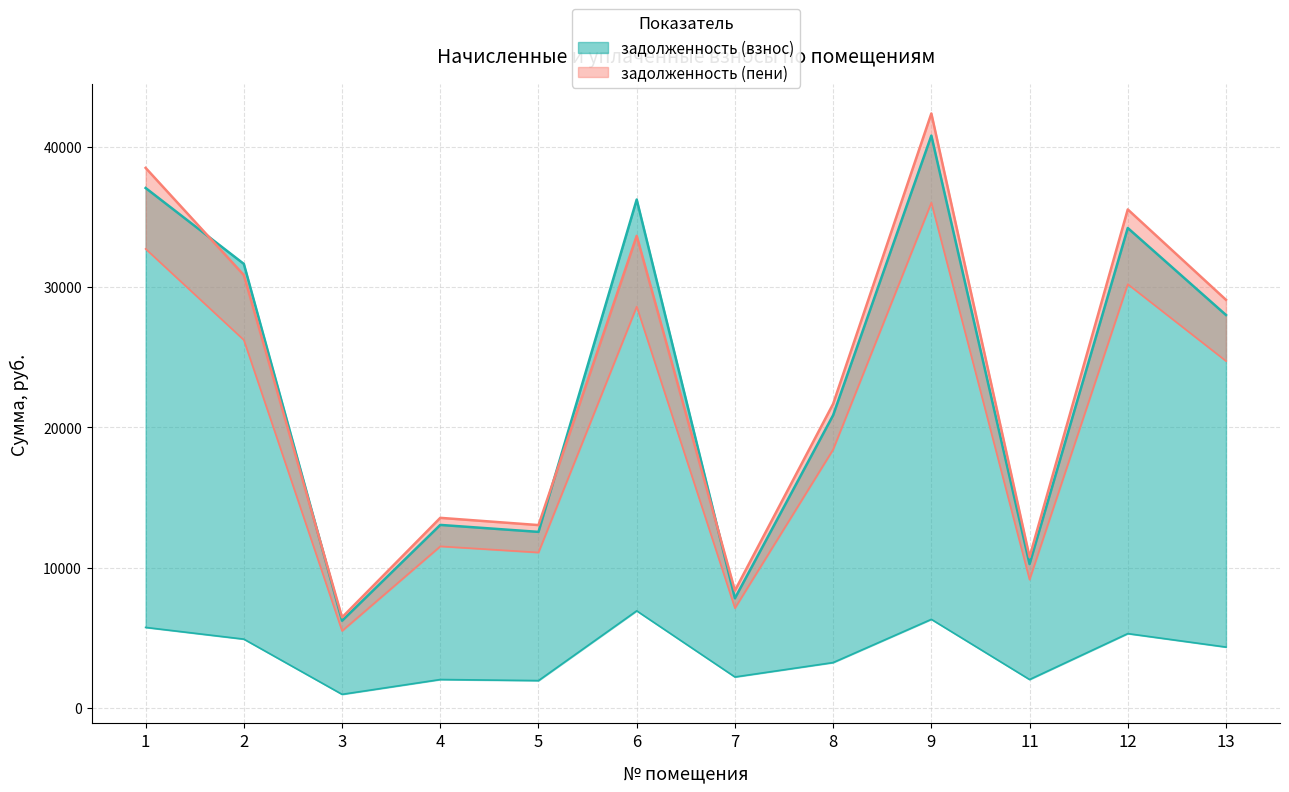

What is the difference between the задолженность (пени) values at 13 and 4?

13210.4